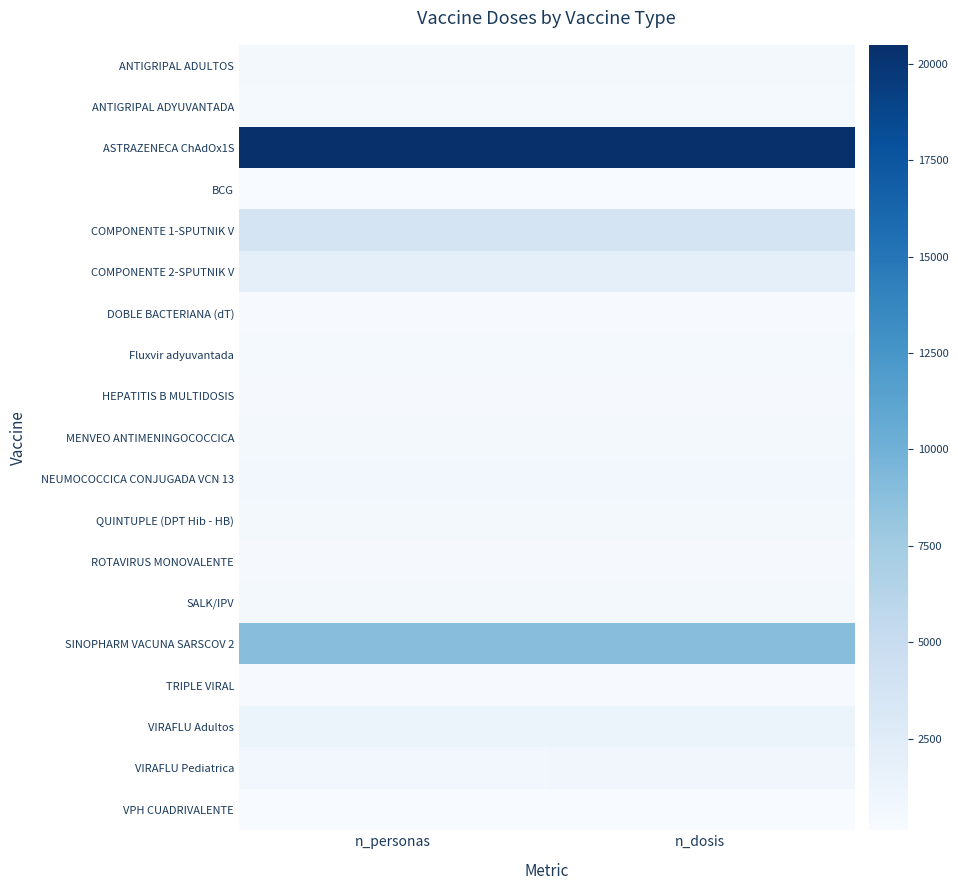

Rank the series at n_dosis from lowest to highest value.

VPH CUADRIVALENTE, BCG, DOBLE BACTERIANA (dT), TRIPLE VIRAL, HEPATITIS B MULTIDOSIS, ROTAVIRUS MONOVALENTE, ANTIGRIPAL ADYUVANTADA, Fluxvir adyuvantada, SALK/IPV, ANTIGRIPAL ADULTOS, MENVEO ANTIMENINGOCOCCICA, QUINTUPLE (DPT Hib - HB), NEUMOCOCCICA CONJUGADA VCN 13, VIRAFLU Pediatrica, VIRAFLU Adultos, COMPONENTE 2-SPUTNIK V, COMPONENTE 1-SPUTNIK V, SINOPHARM VACUNA SARSCOV 2, ASTRAZENECA ChAdOx1S